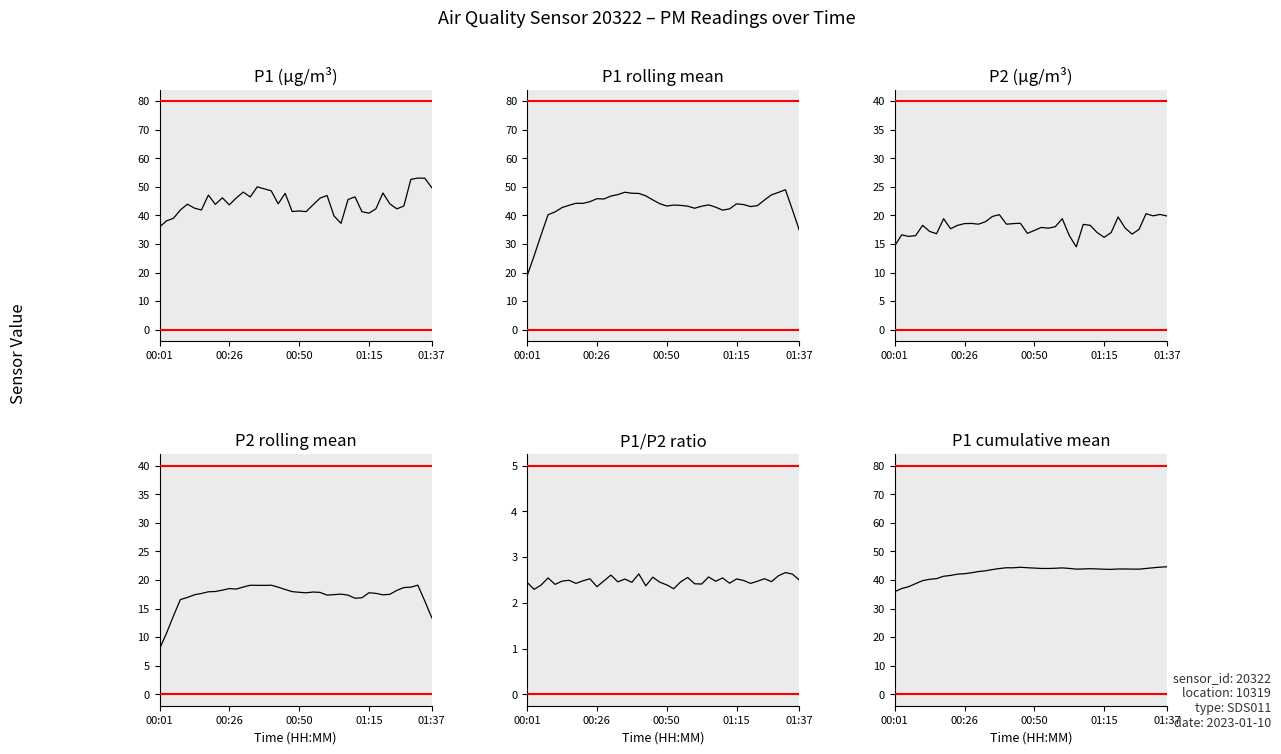

Where does the P2 rolling mean series first go above 17?

5